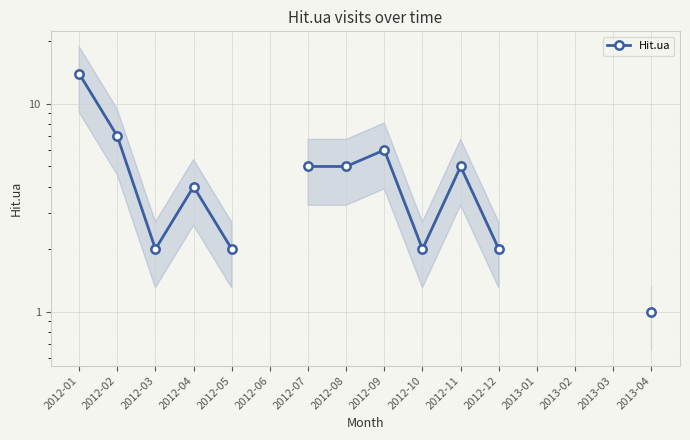

True or false: the data shows 5.0 at 2012-08.

True